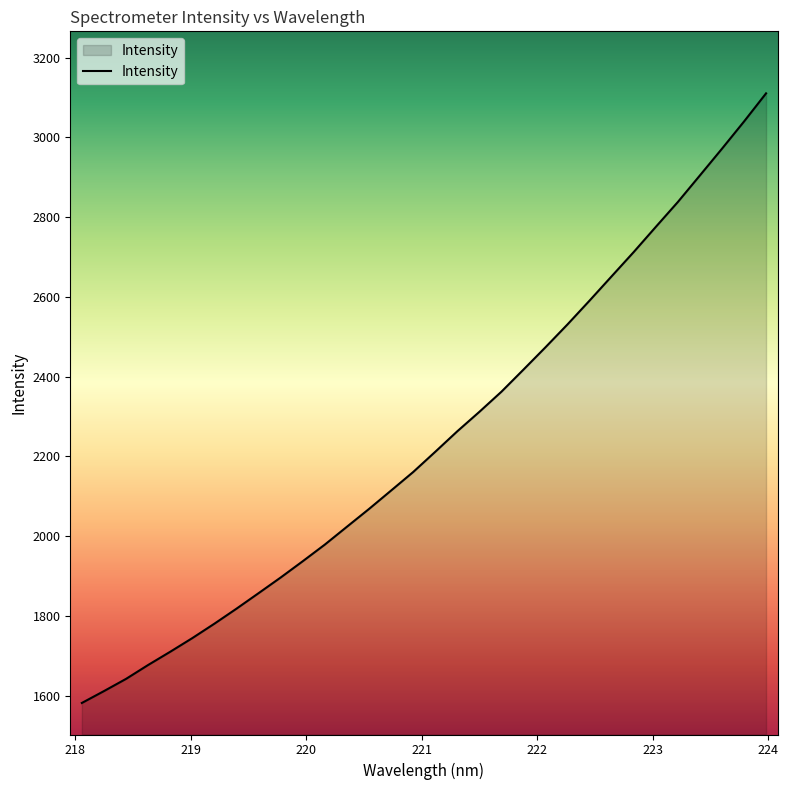

What is the smallest value displayed?

1581.5